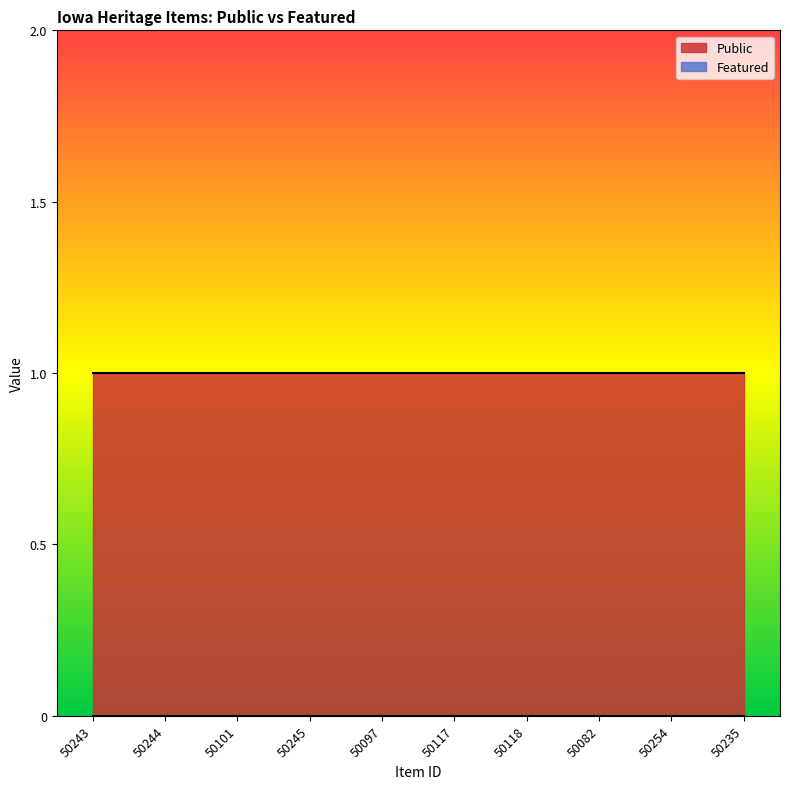

Reading right to left, extract all data points from this chart.

Public: 1	1	1	1	1	1	1	1	1	1
Featured: 0	0	0	0	0	0	0	0	0	0